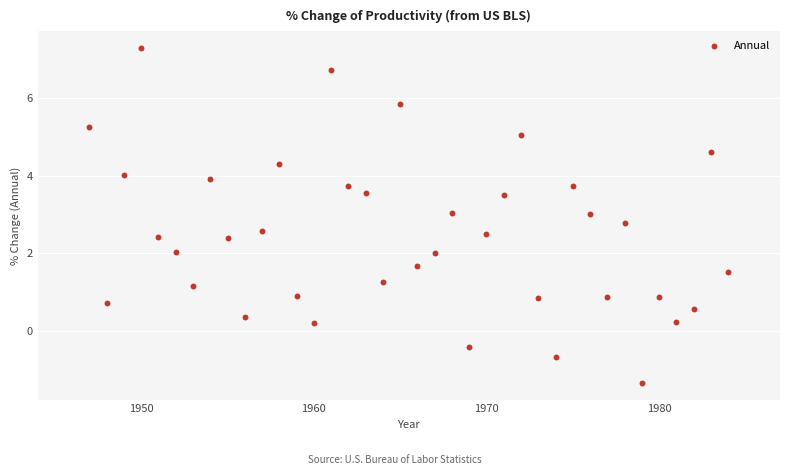

What is the range of X values (max minus min)?

37.0